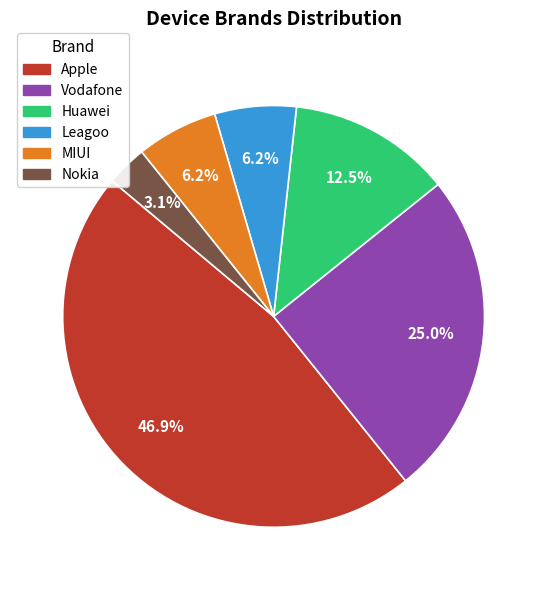

To the nearest percent, what is the difference between the largest and smallest slice percentages?

44%